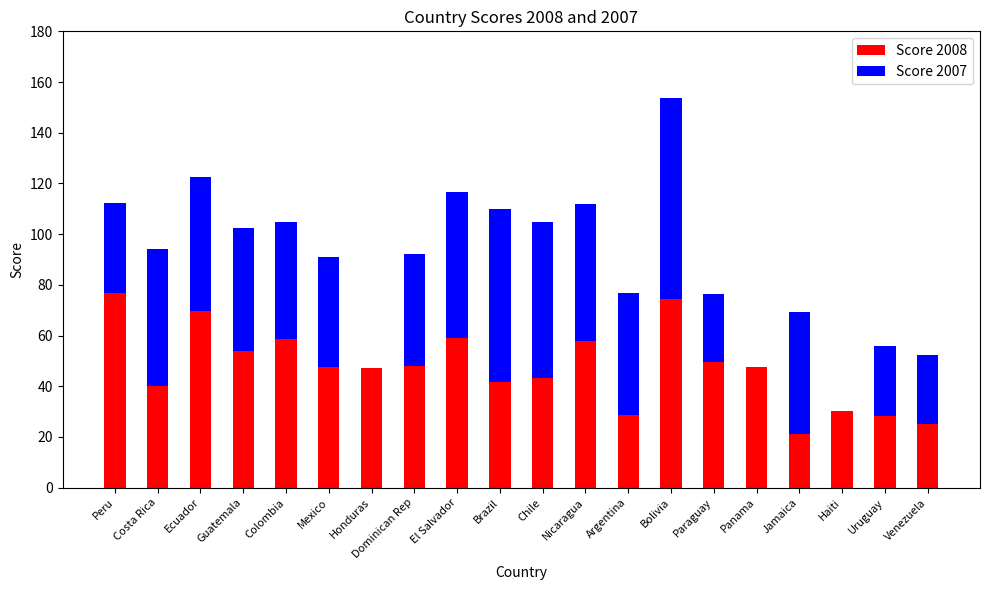

What is the maximum value for Score 2008?

76.6